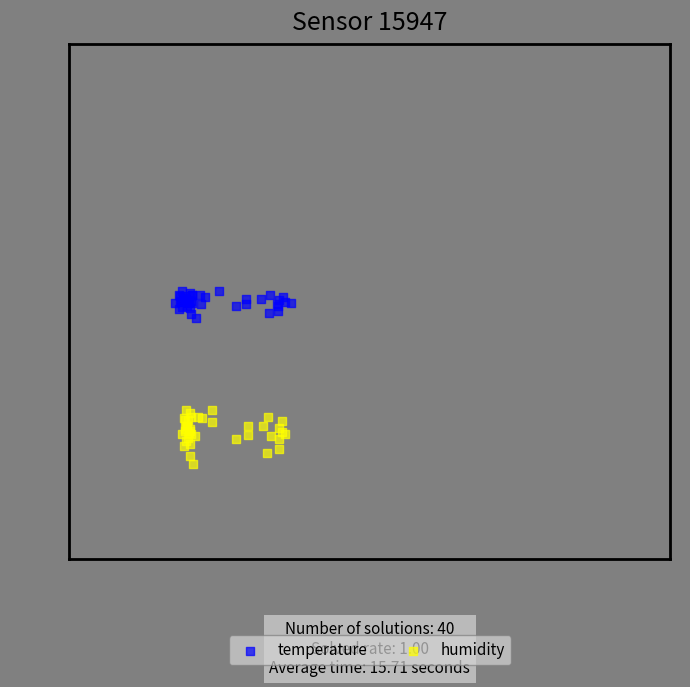

Which series contains the lowest Y value?

humidity